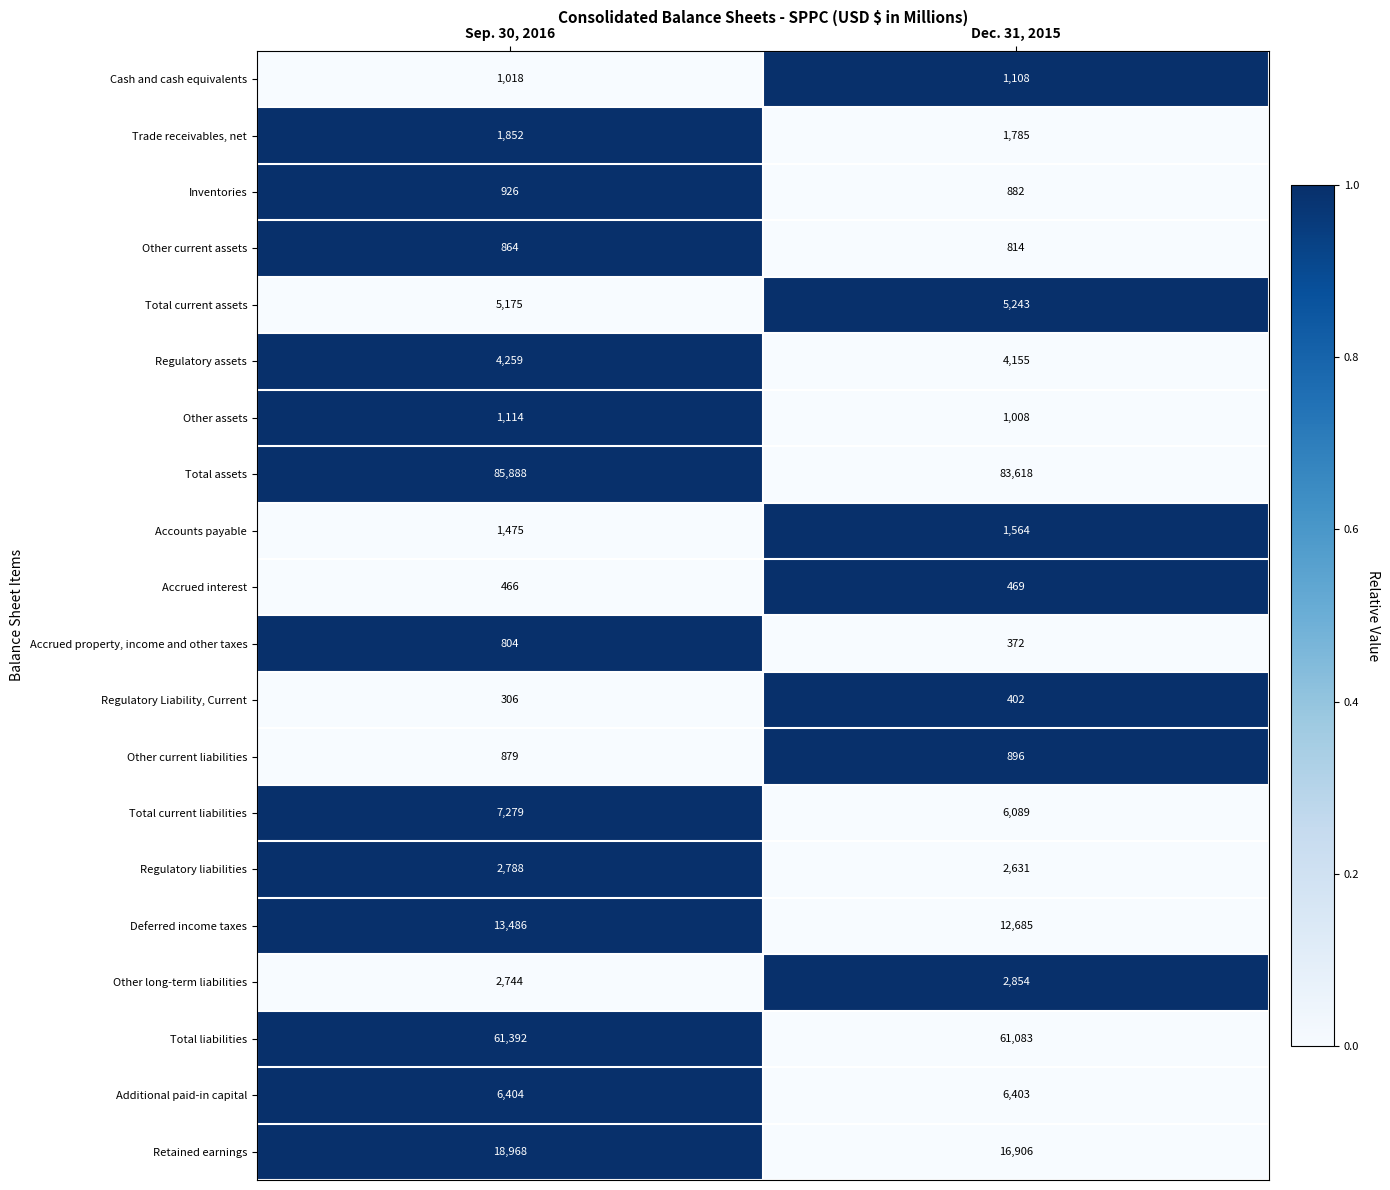

Read the Deferred income taxes value at Sep. 30, 2016, to the nearest 100.

13500